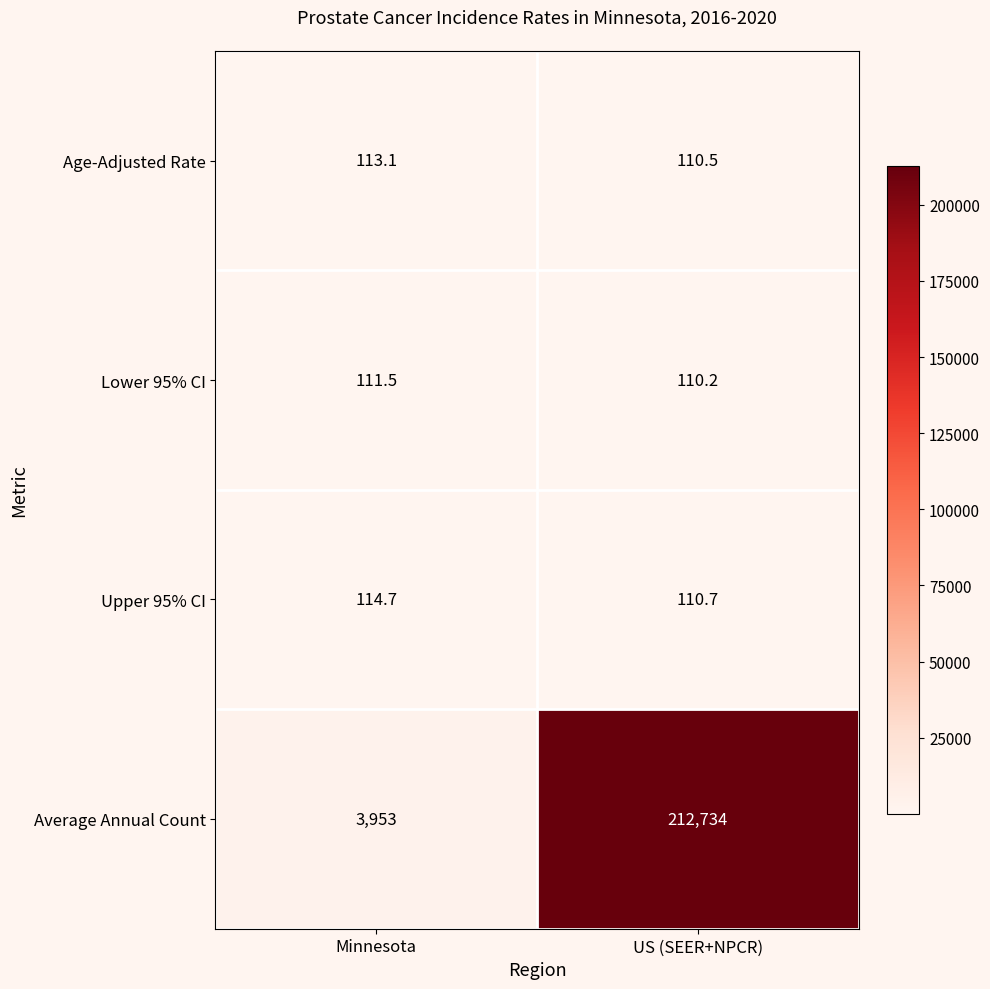

What is the minimum value shown in the chart?

110.2